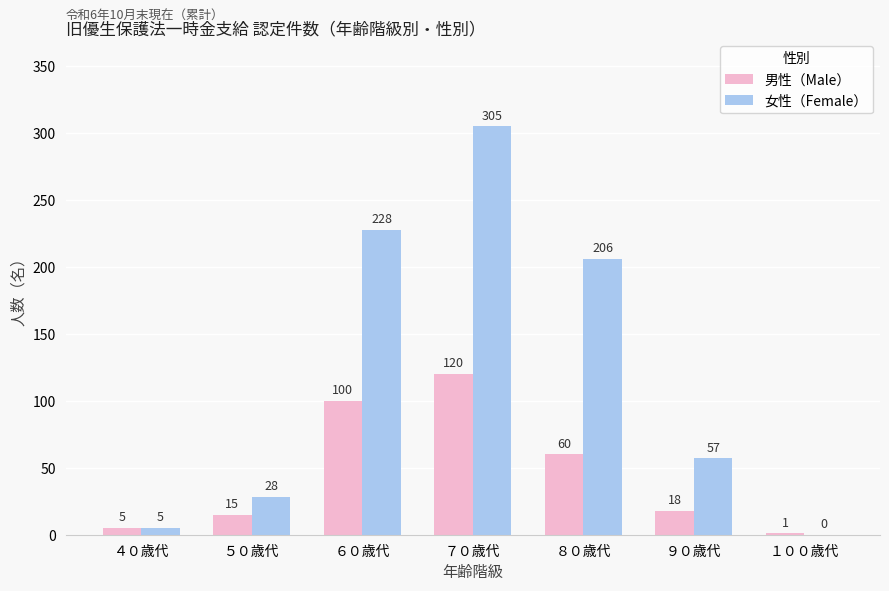

What is the total value across all series at ４０歳代?

10